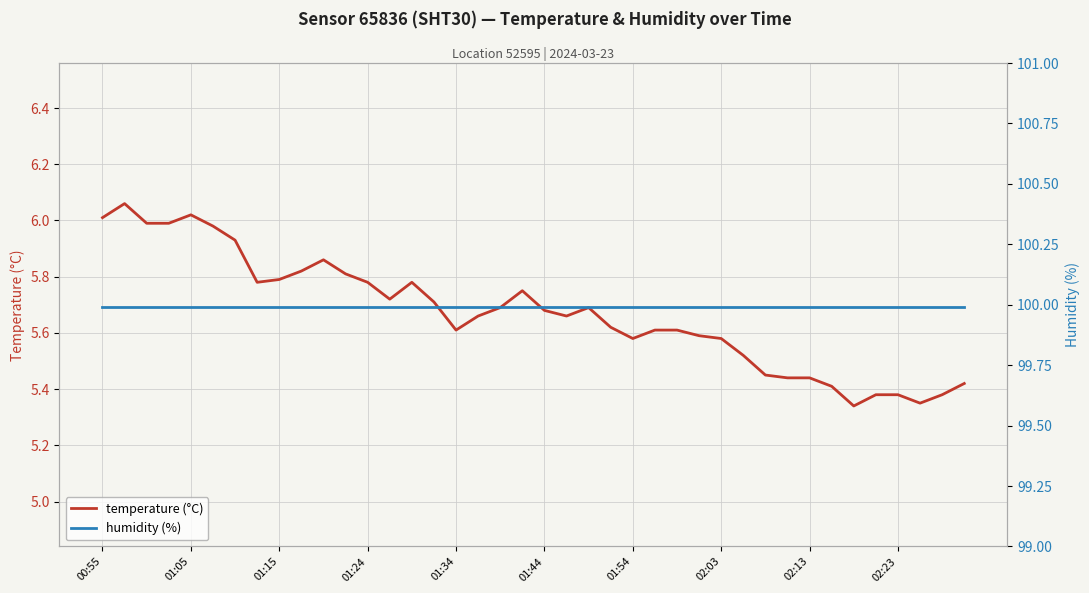

Is the value of humidity (%) at 35 greater than the value of temperature (°C) at 33?

Yes